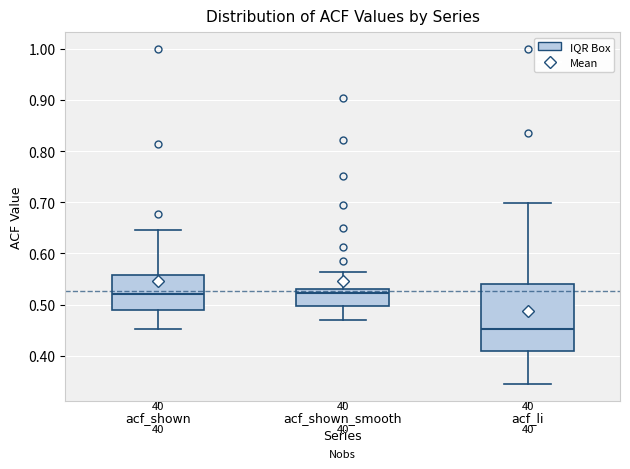

Where does the lower whisker of the box for acf_shown end on the y-axis? The values are not printed on the chart, so give them approximately, as read against the axis.

0.45